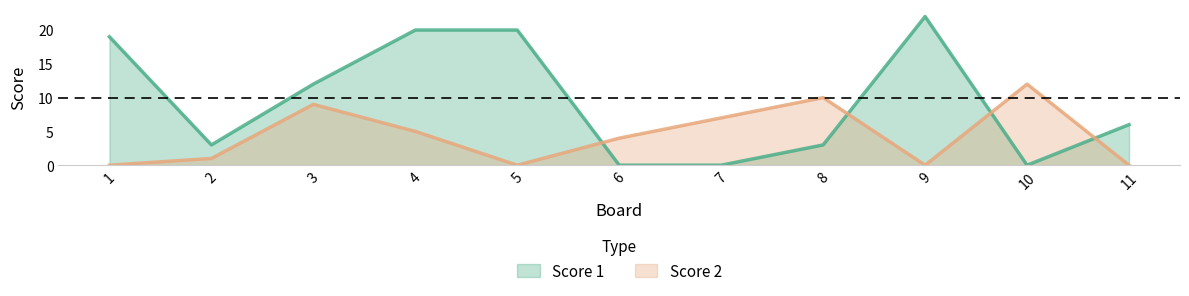

Reading left to right, list all the values displayed in this chart.

Score 1: 19	3	12	20	20	0	0	3	22	0	6
Score 2: 0	1	9	5	0	4	7	10	0	12	0